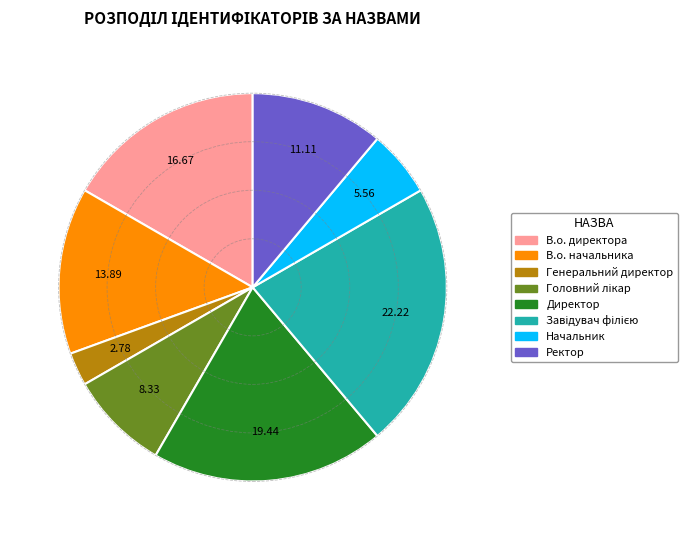

Approximately how many times larger is the value at Директор compared to В.о. директора?

1.2